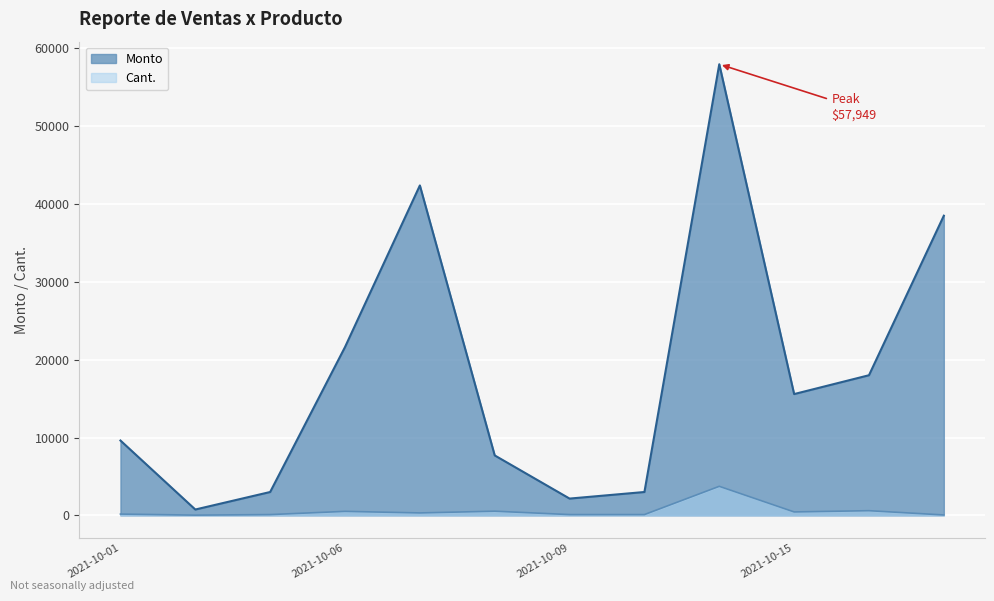

What is the difference between the maximum and minimum values in the Monto series?

57199